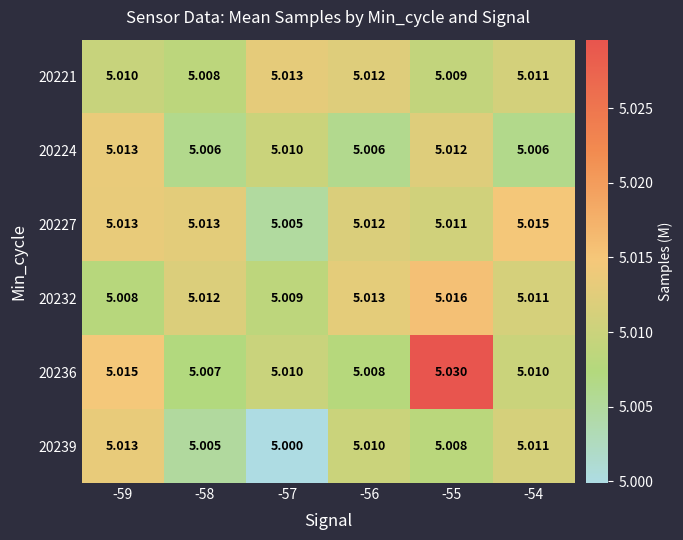

Is the value of 20227 at -54 greater than the value of 20232 at -55?

No